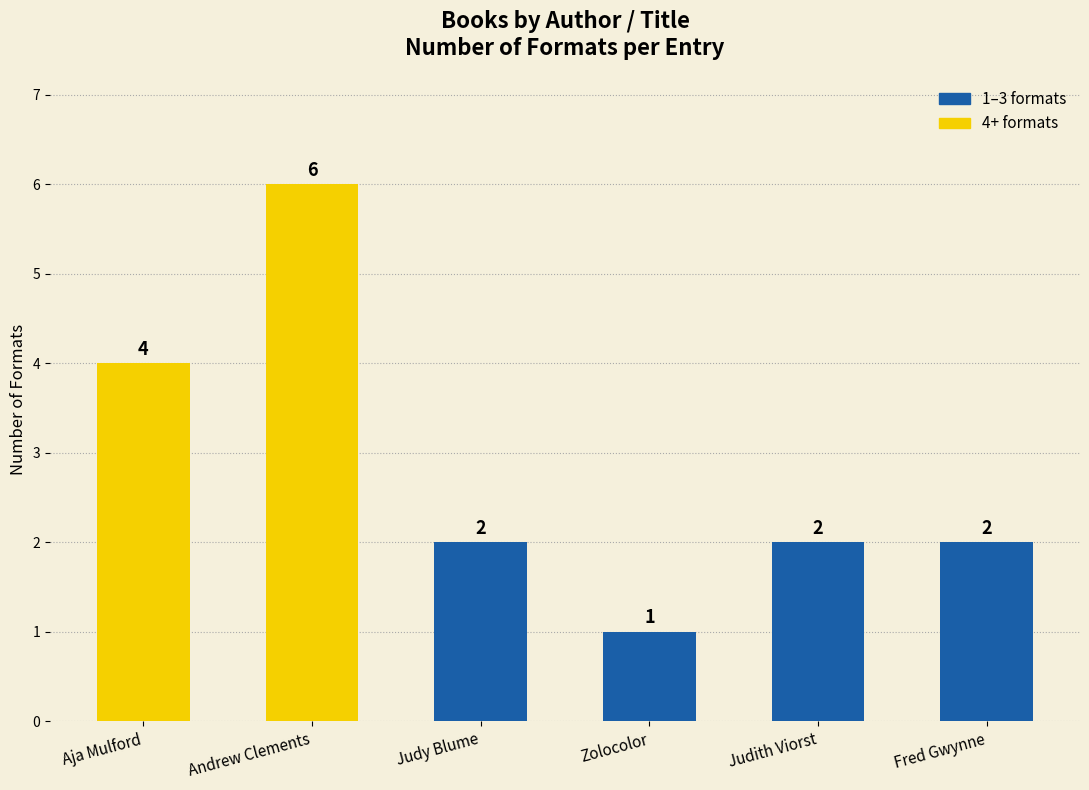

Is it true that the value at Andrew Clements is 9?

False